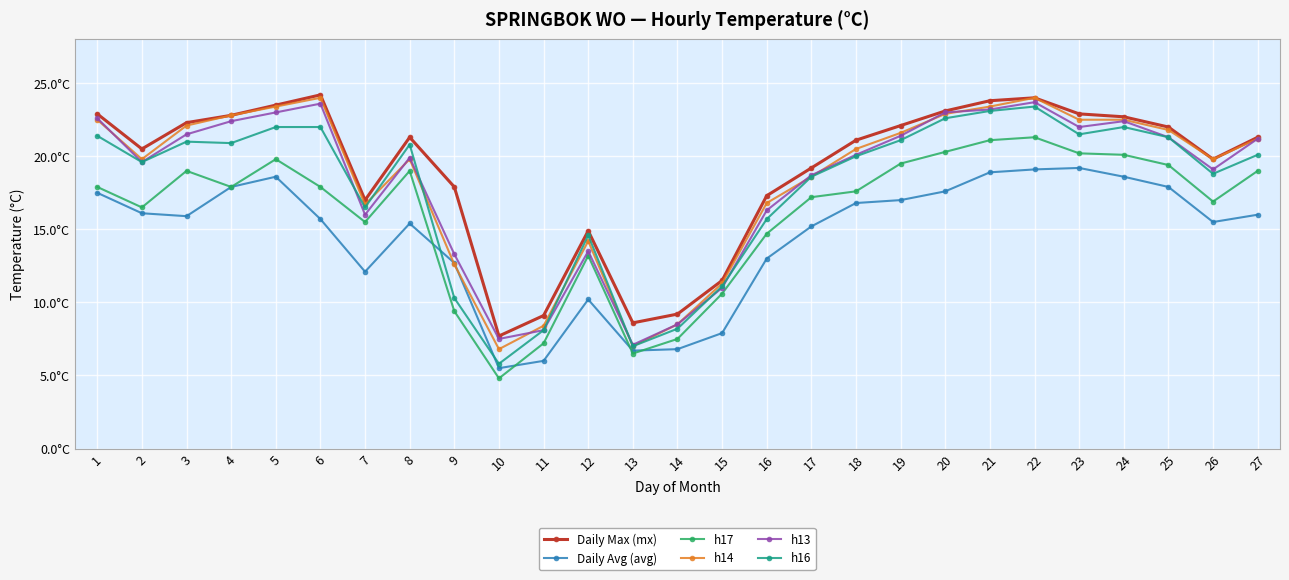

Is this an area chart (filled region under the line)?

No